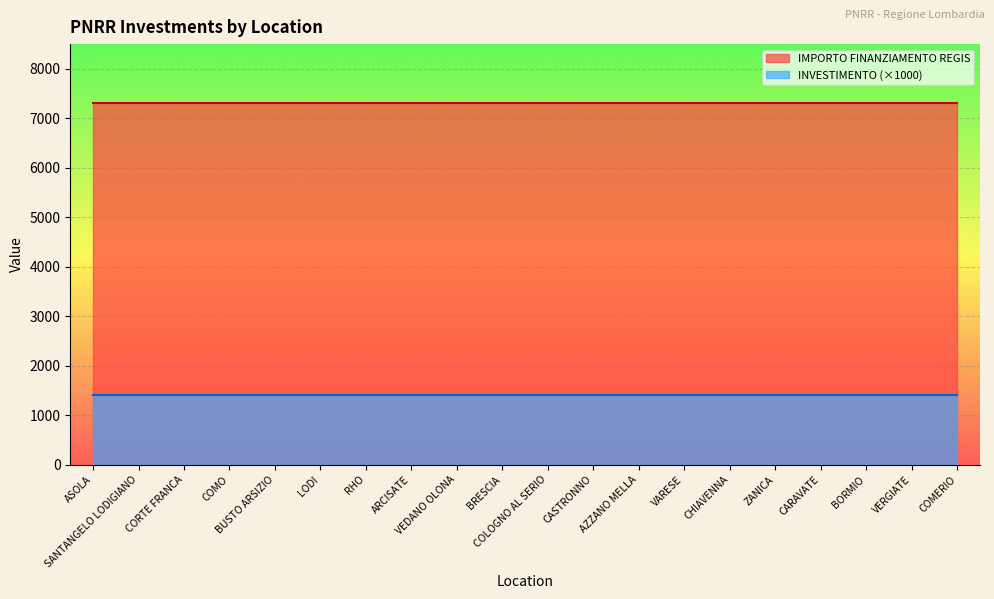

What is the minimum value for INVESTIMENTO?

1.4